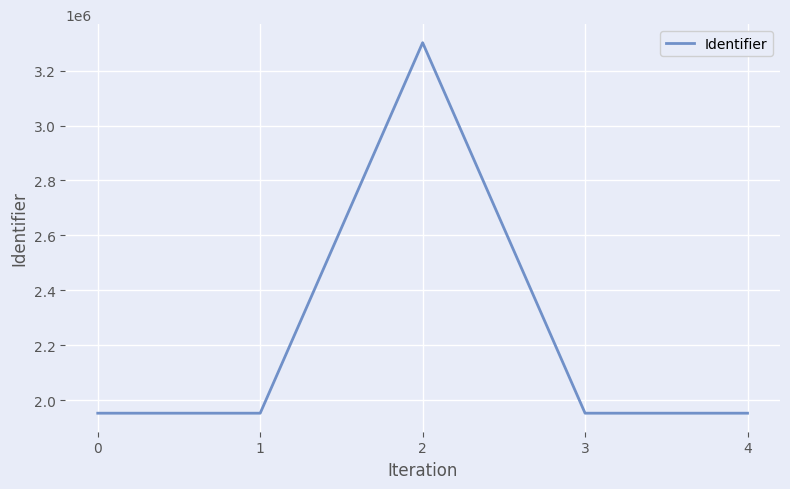

At which label does the data first exceed 1952418?

2